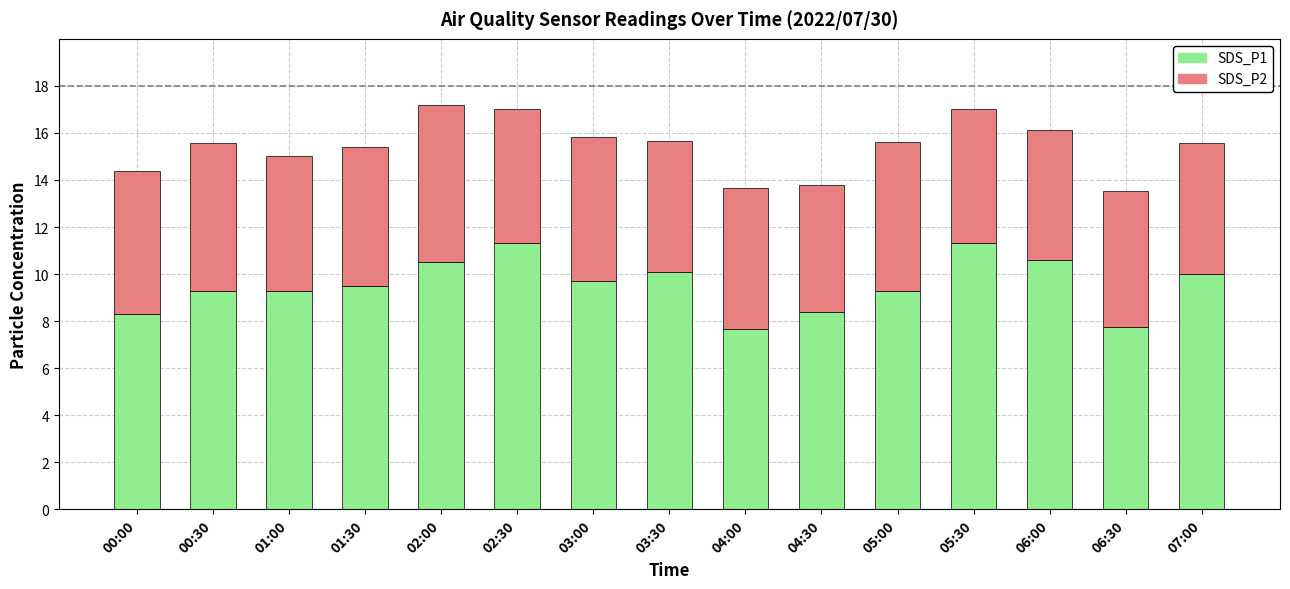

True or false: SDS_P1 has a value of 2.3 at 06:30.

False